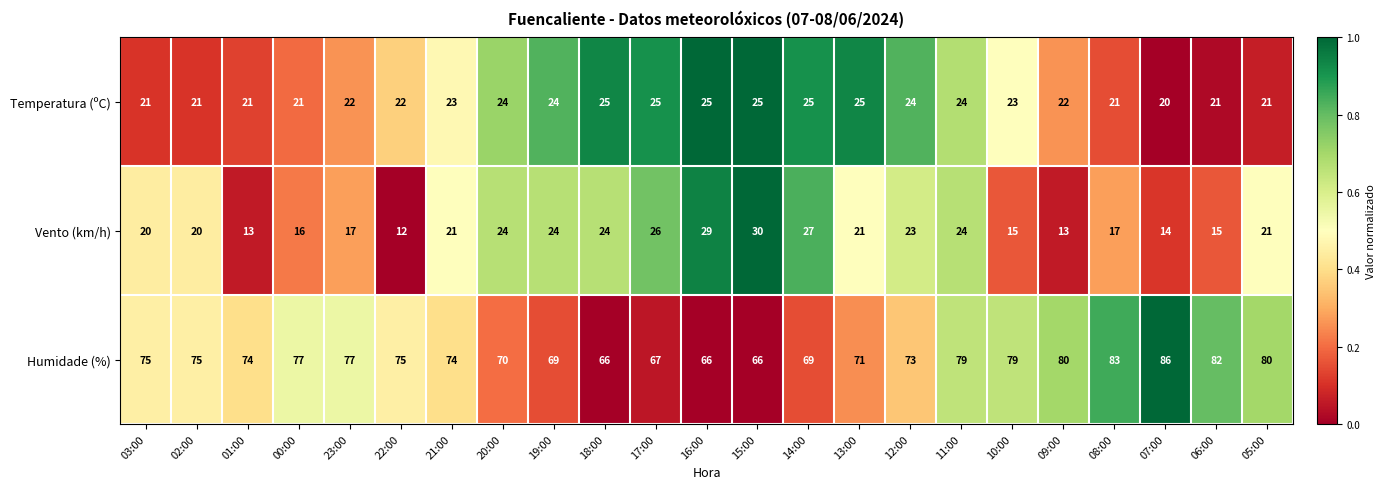

Between 01:00 and 15:00, which series saw the biggest shift?

Vento (km/h)